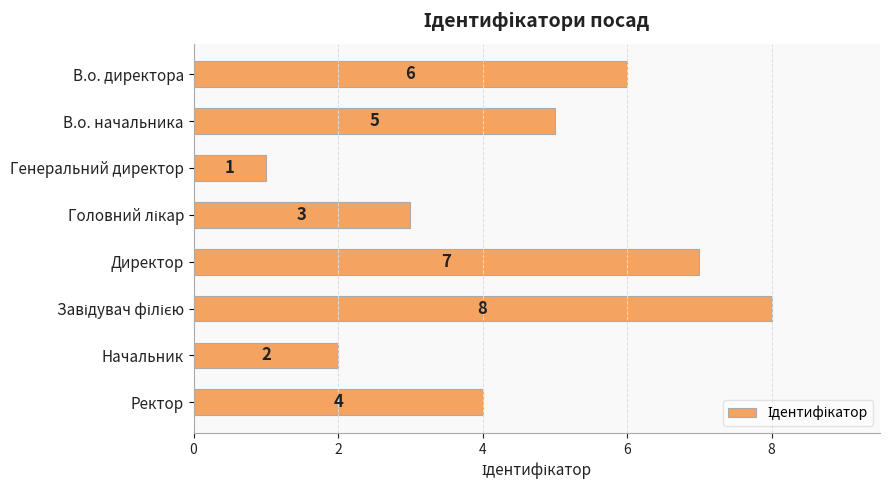

What is the greatest value displayed?

8